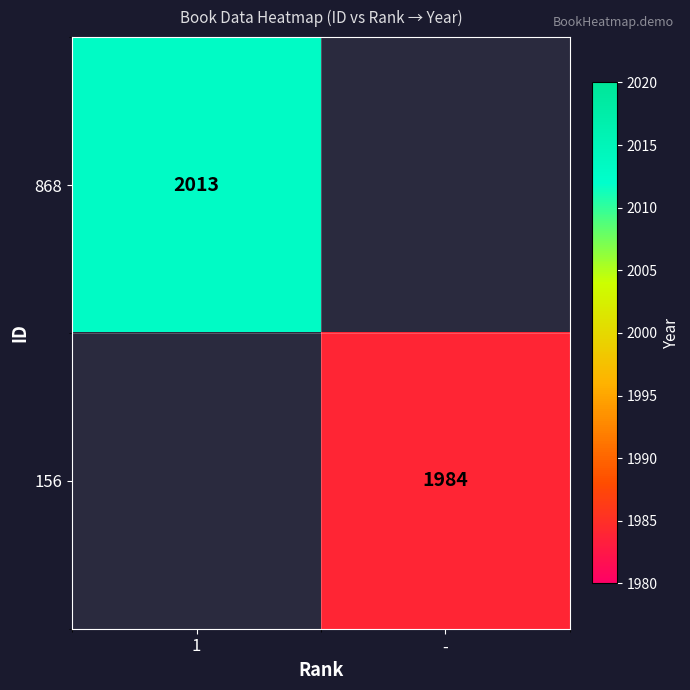

At how many categories does at least one series exceed 2008?

1